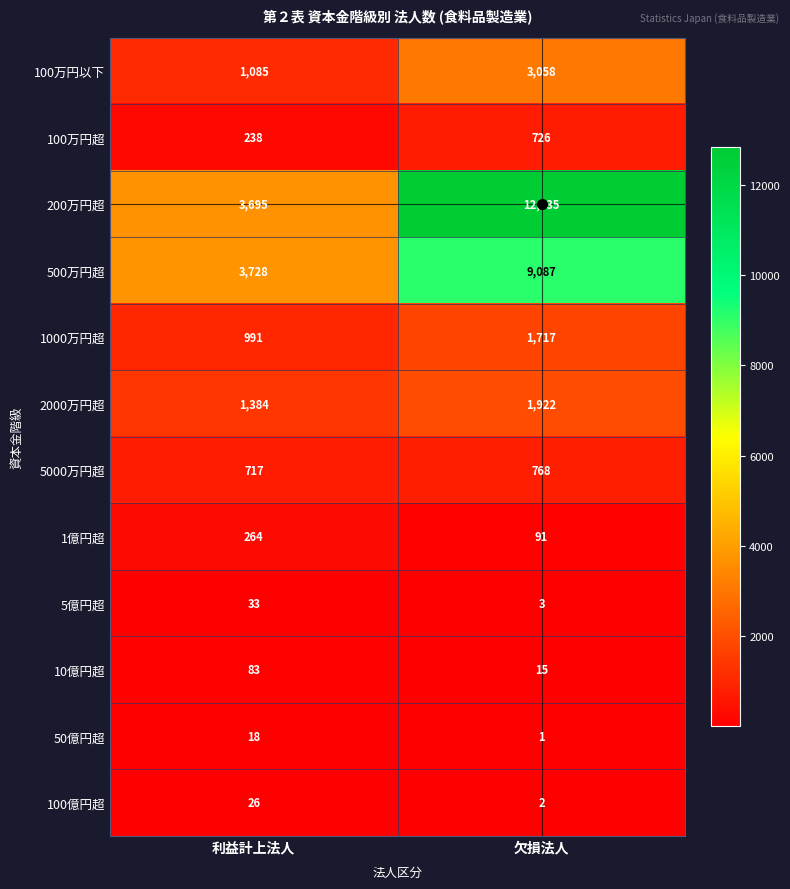

The value of 50億円超 at 欠損法人 is 1. True or false?

True